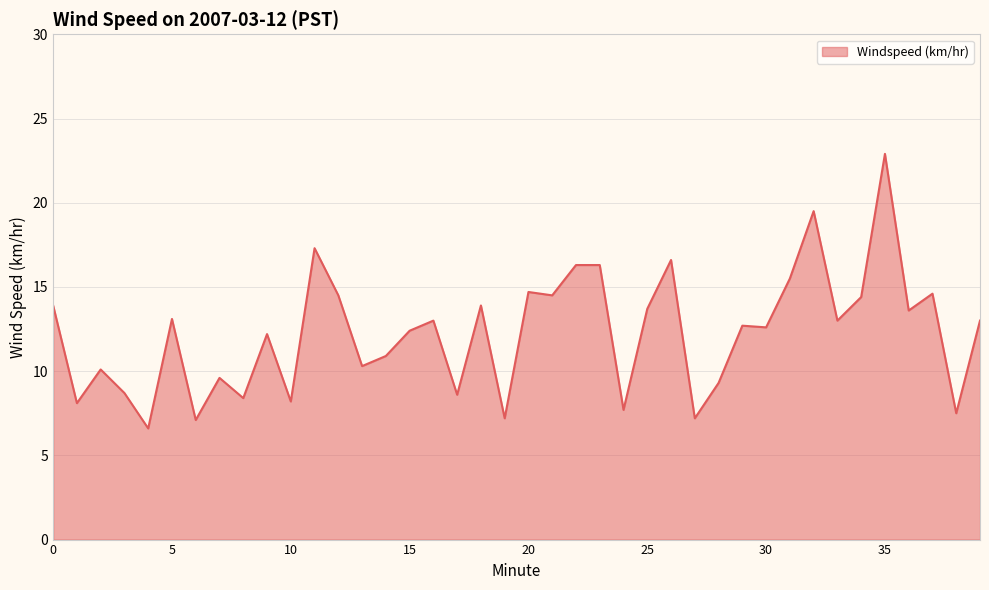

What is the difference between the maximum and minimum values?

16.3